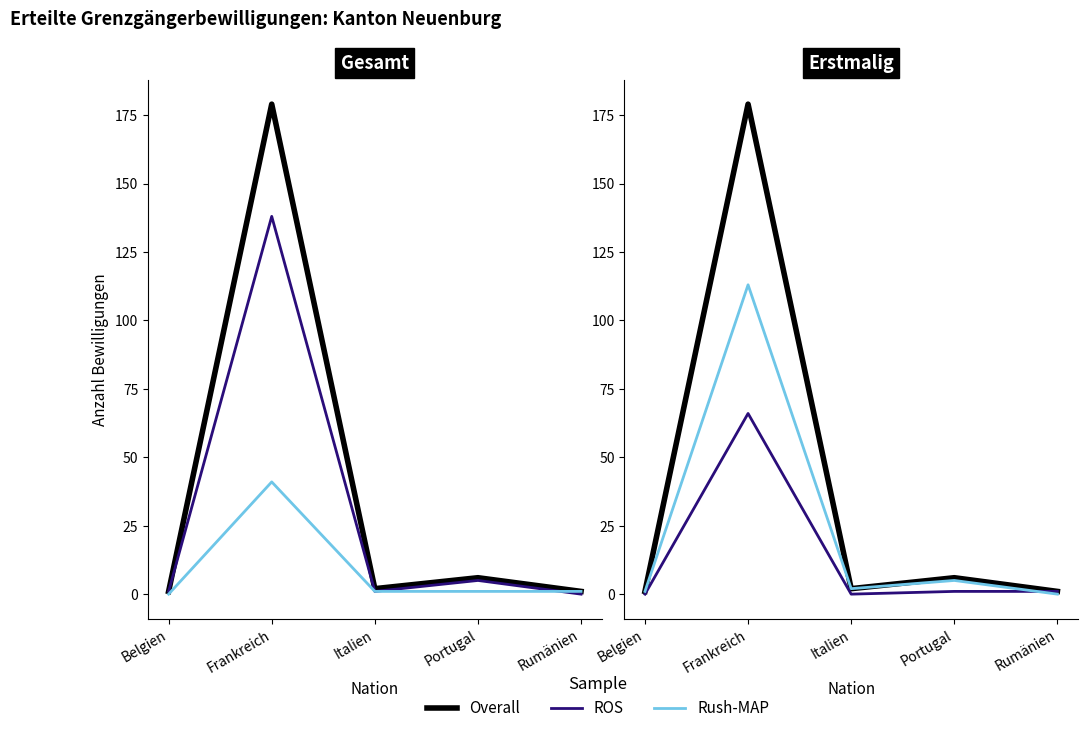

What is the maximum value for Overall?

179